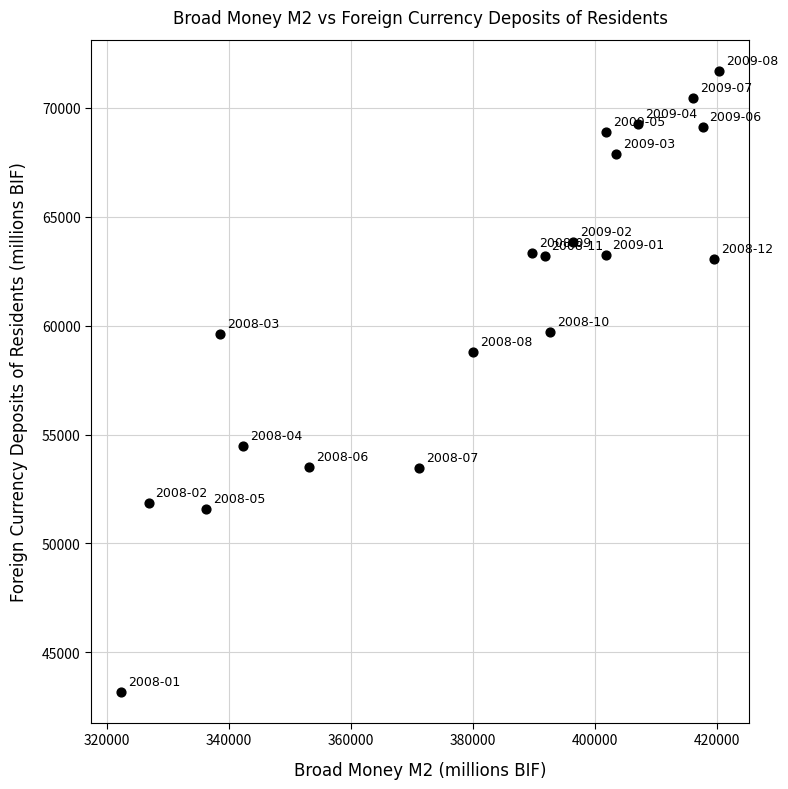

What is the range of X values (max minus min)?

97984.2